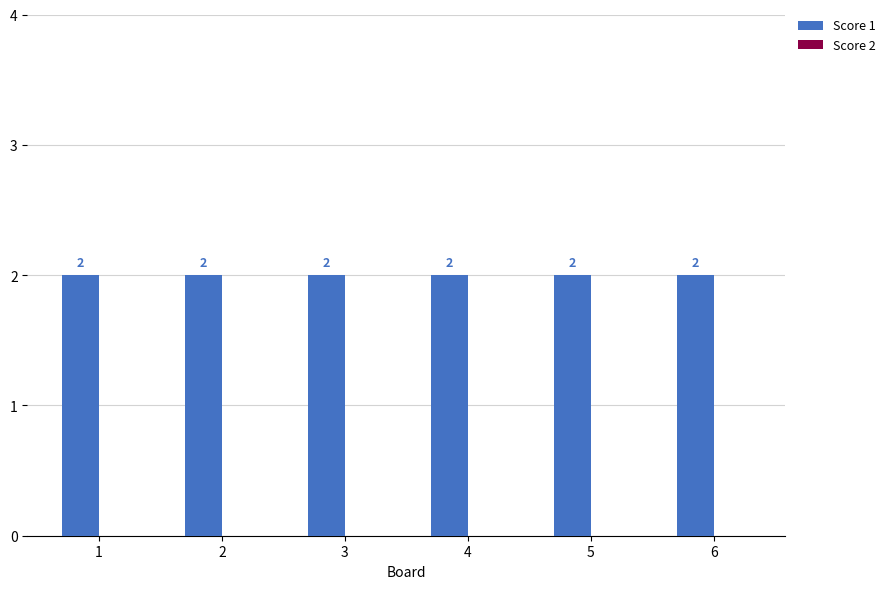

What is the approximate value of Score 1 at 4?

2